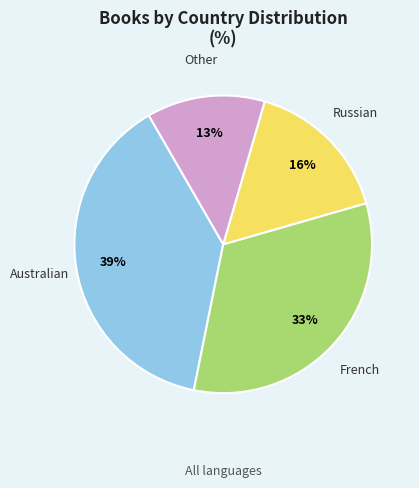

Between Australian and French, which is larger?

Australian